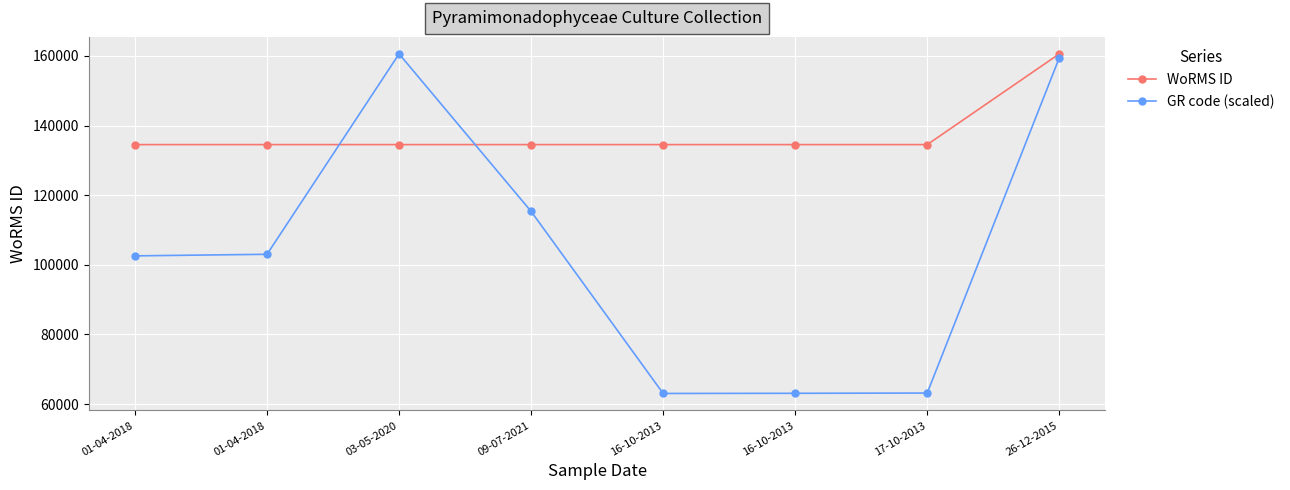

At which category is the sum across all series the highest?

26-12-2015